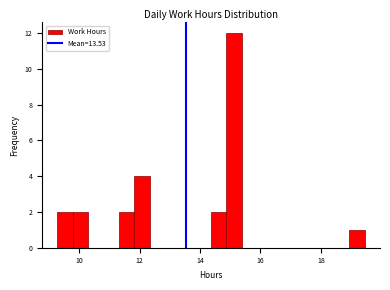

Read against the x-axis, roughly where is the centre of the tallest bar?

15.2